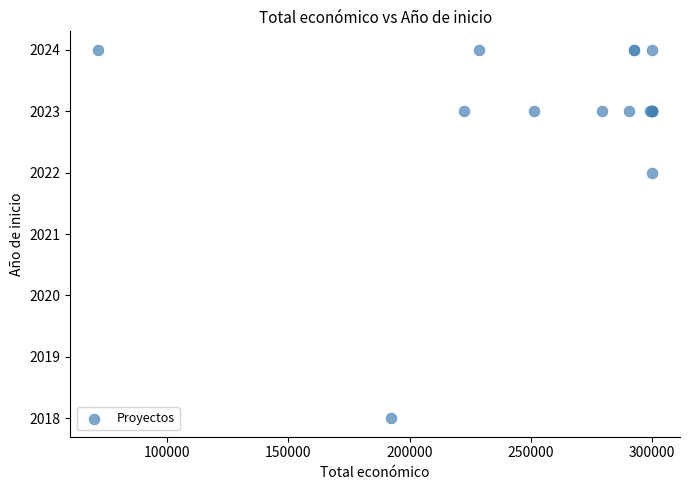

What Y value in the scatter plot is closest to 2021?

2022